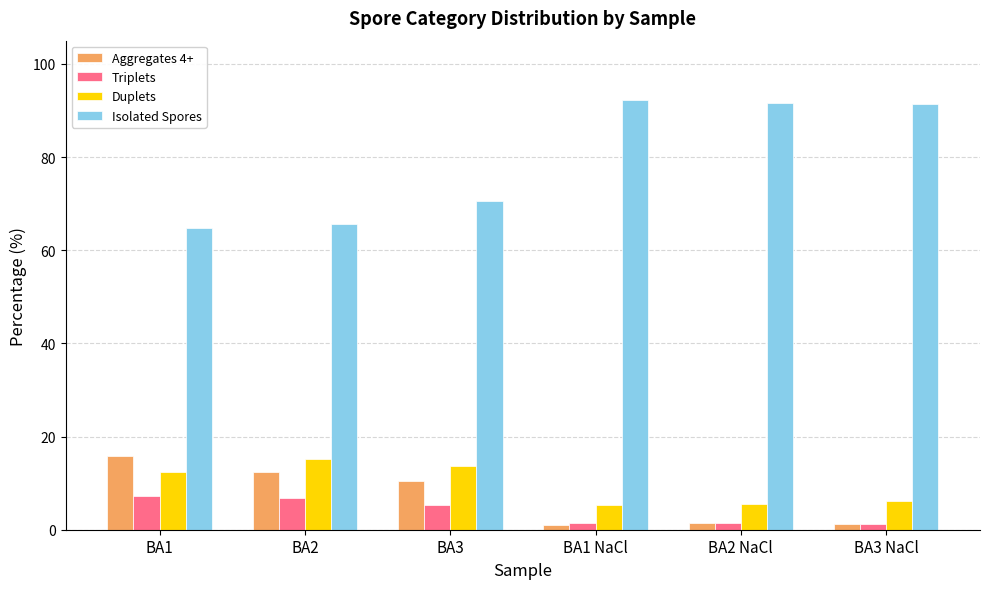

How many data points in Duplets are less than 12?

3